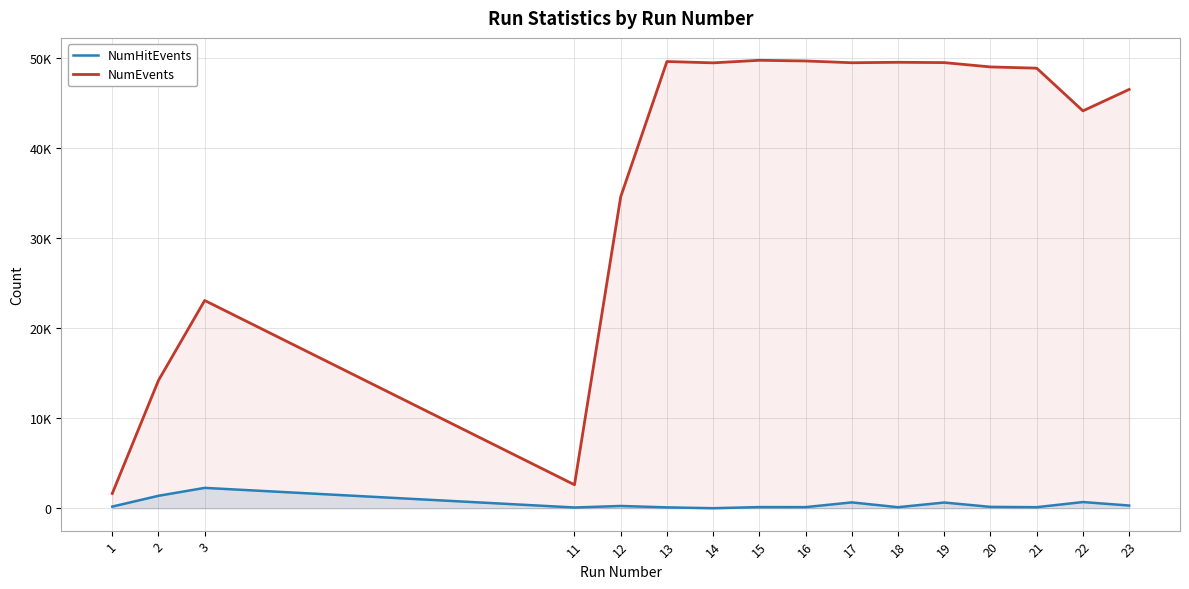

The NumEvents series shows 11316 at 18. True or false?

False